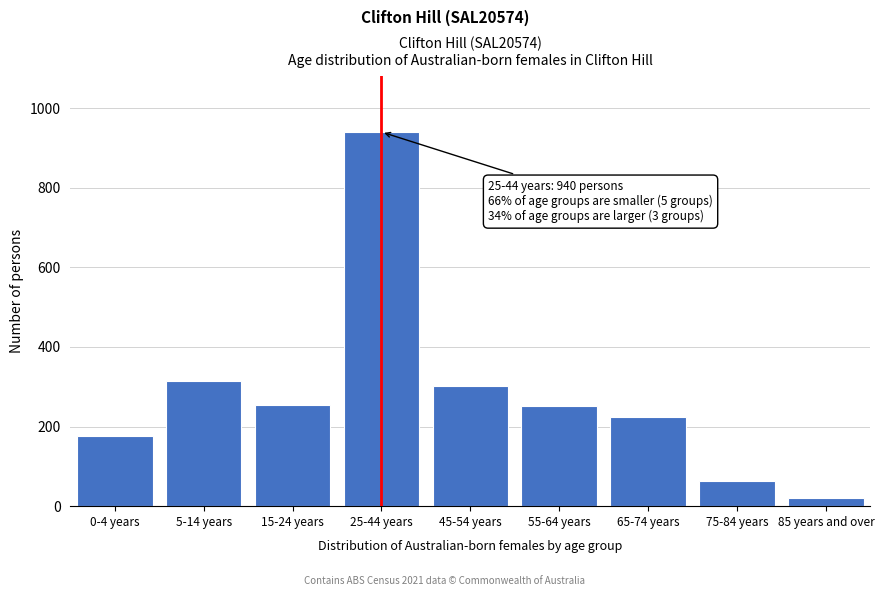

What is the maximum value shown in the chart?

940